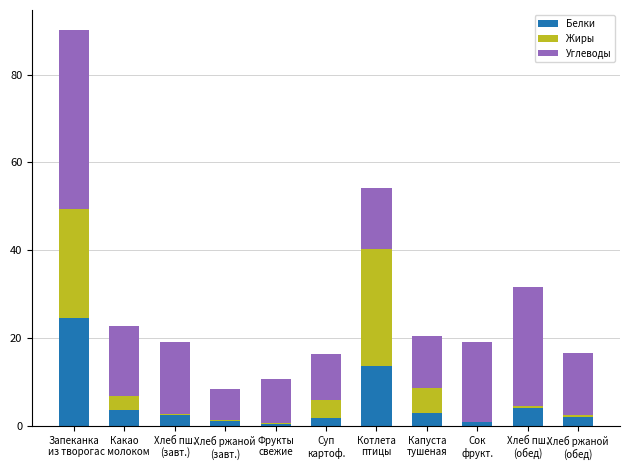

What is the sum of all Белки values?

57.9